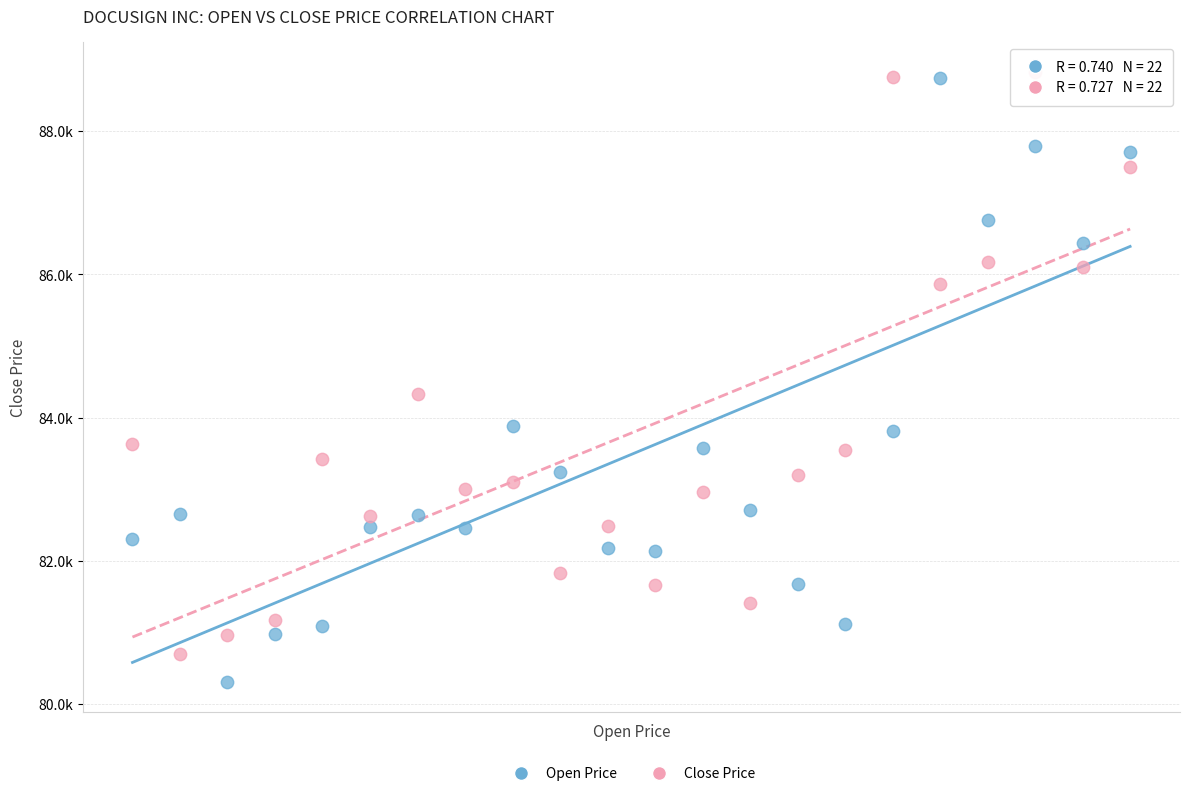

Which series reaches the minimum Y coordinate?

Open Price